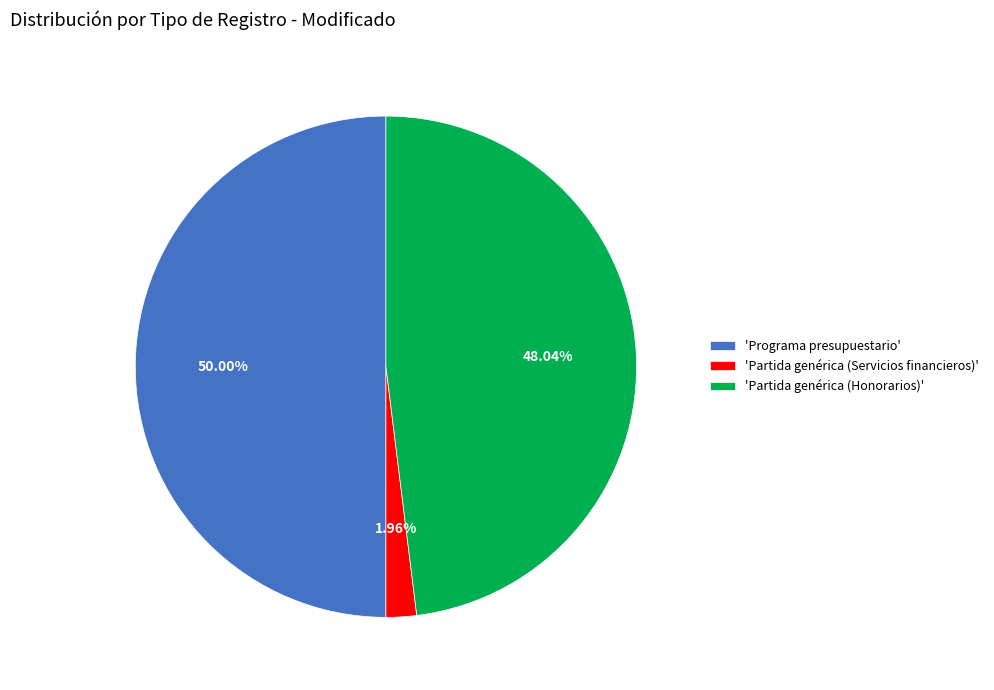

Between 'Partida genérica (Servicios financieros)' and 'Programa presupuestario', which is larger?

'Programa presupuestario'